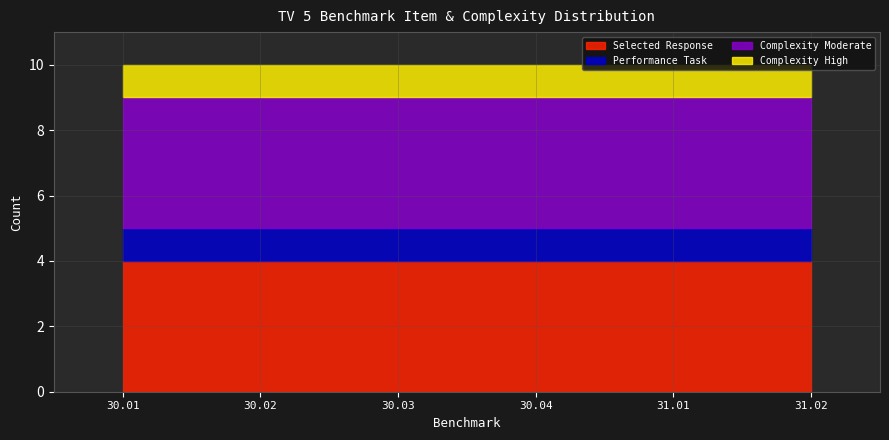

Reading left to right, list all the values displayed in this chart.

Selected Response: 4	4	4	4	4	4
Performance Task: 1	1	1	1	1	1
Complexity Moderate: 4	4	4	4	4	4
Complexity High: 1	1	1	1	1	1